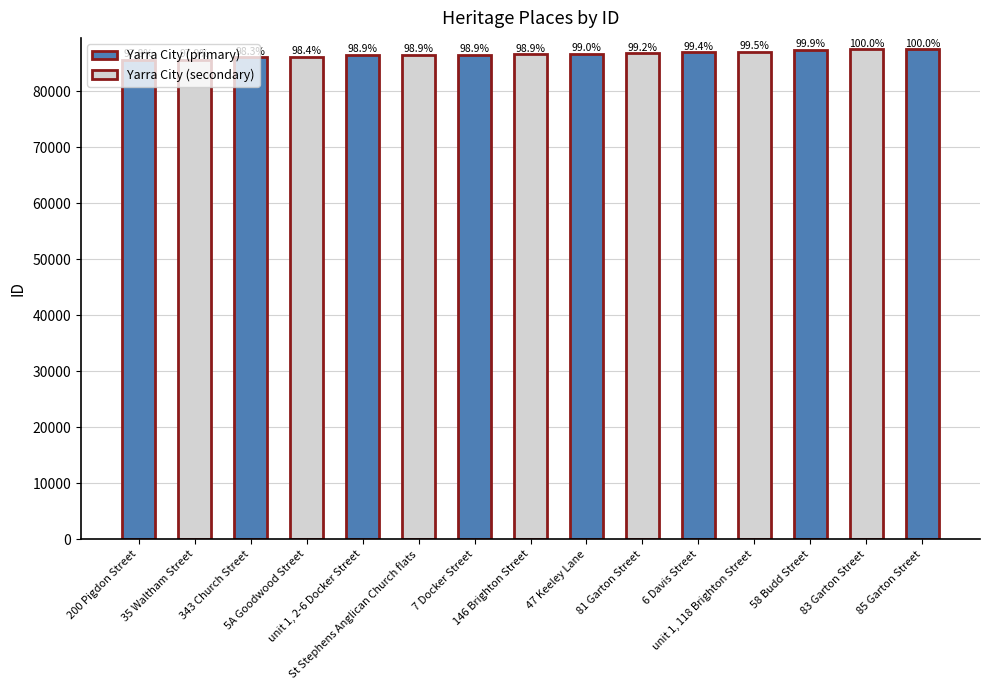

The chart shows a value of 58644 at St Stephens Anglican Church flats. True or false?

False